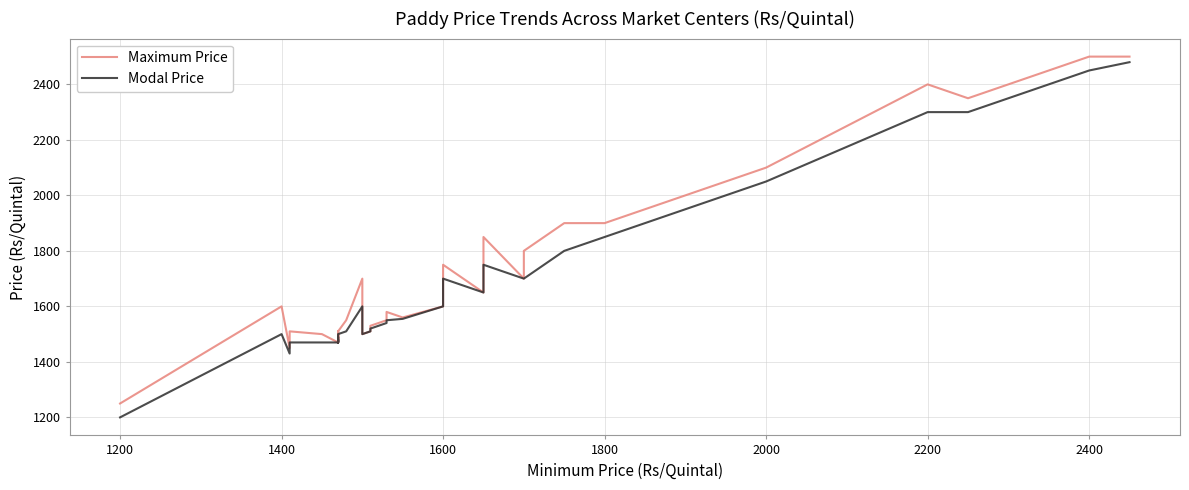

Is this an area chart (filled region under the line)?

No